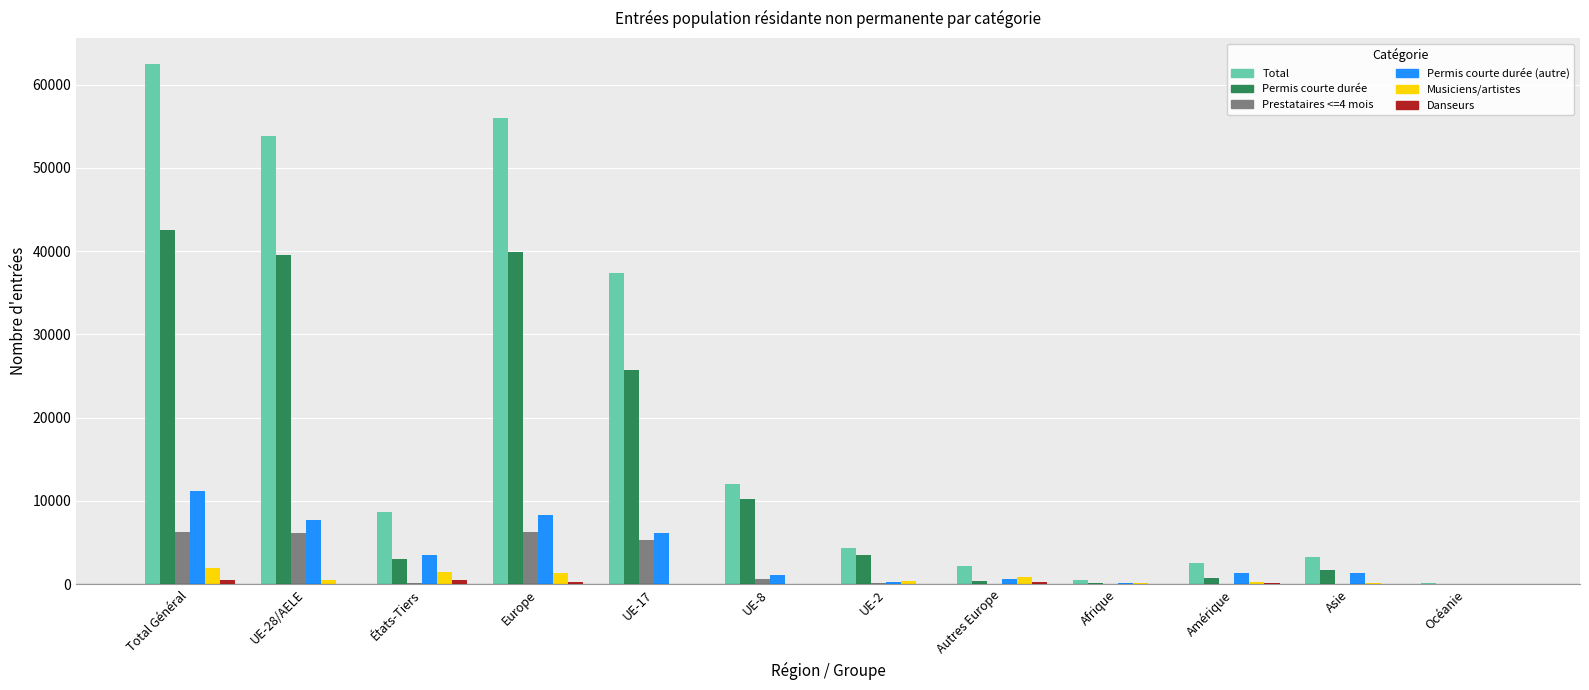

Where is Permis courte durée nearest to the value 21299?

UE-17